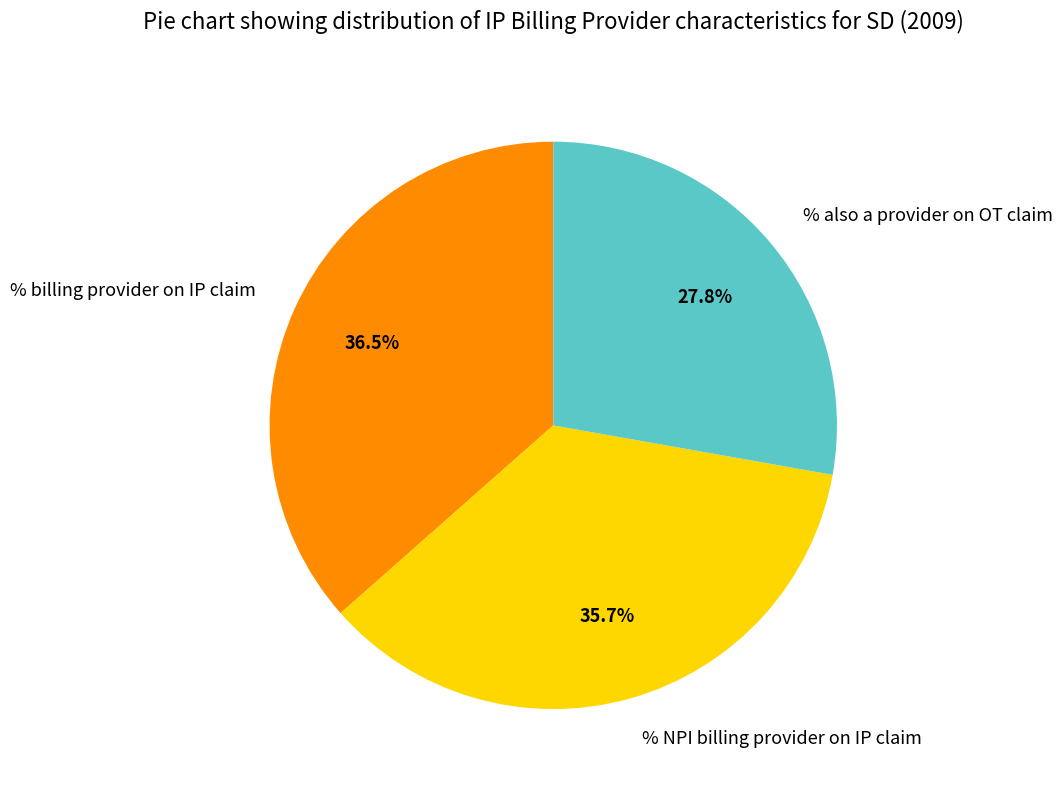

To the nearest percent, what portion does % also a provider on OT claim represent?

28%